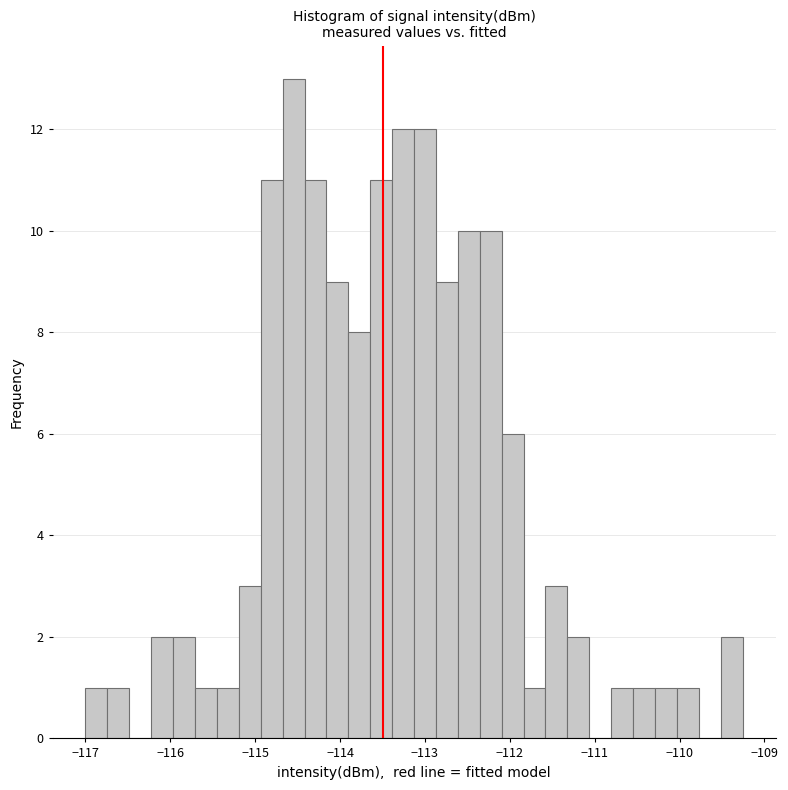

Around what value on the x-axis is the tallest bar? Give the approximate position of its centre, as read against the axis.

-114.5